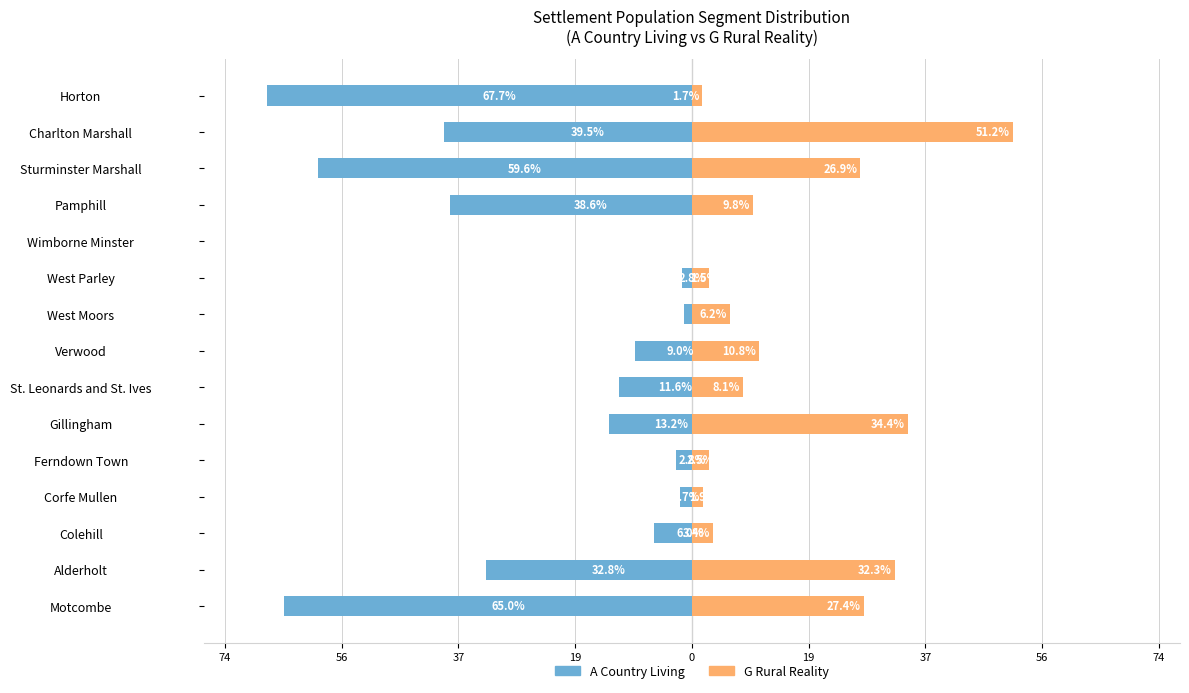

Reading left to right, list all the values displayed in this chart.

A Country Living: -65.0	-32.8	-6.0	-1.9	-2.5	-13.2	-11.6	-9.0	-1.3	-1.5	0.0	-38.6	-59.6	-39.5	-67.7
G Rural Reality: 27.4	32.3	3.4	1.7	2.8	34.4	8.1	10.8	6.2	2.8	0.0	9.8	26.9	51.2	1.7